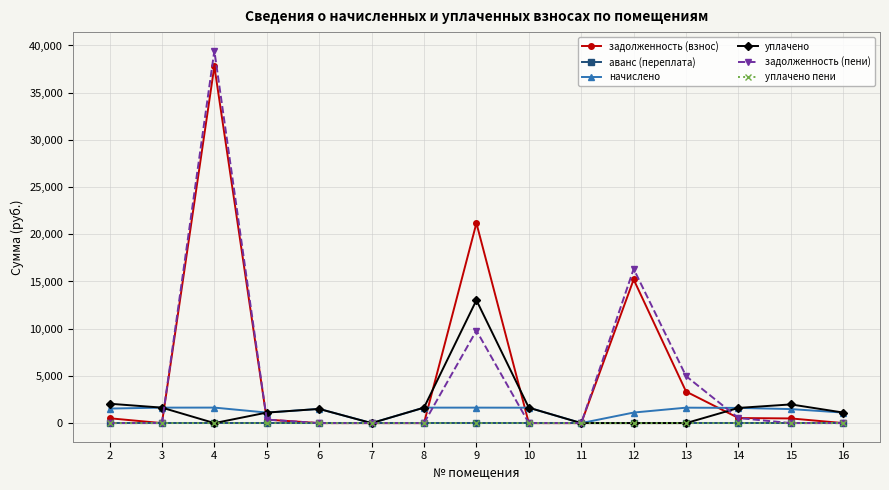

What is the greatest value displayed?

39443.8